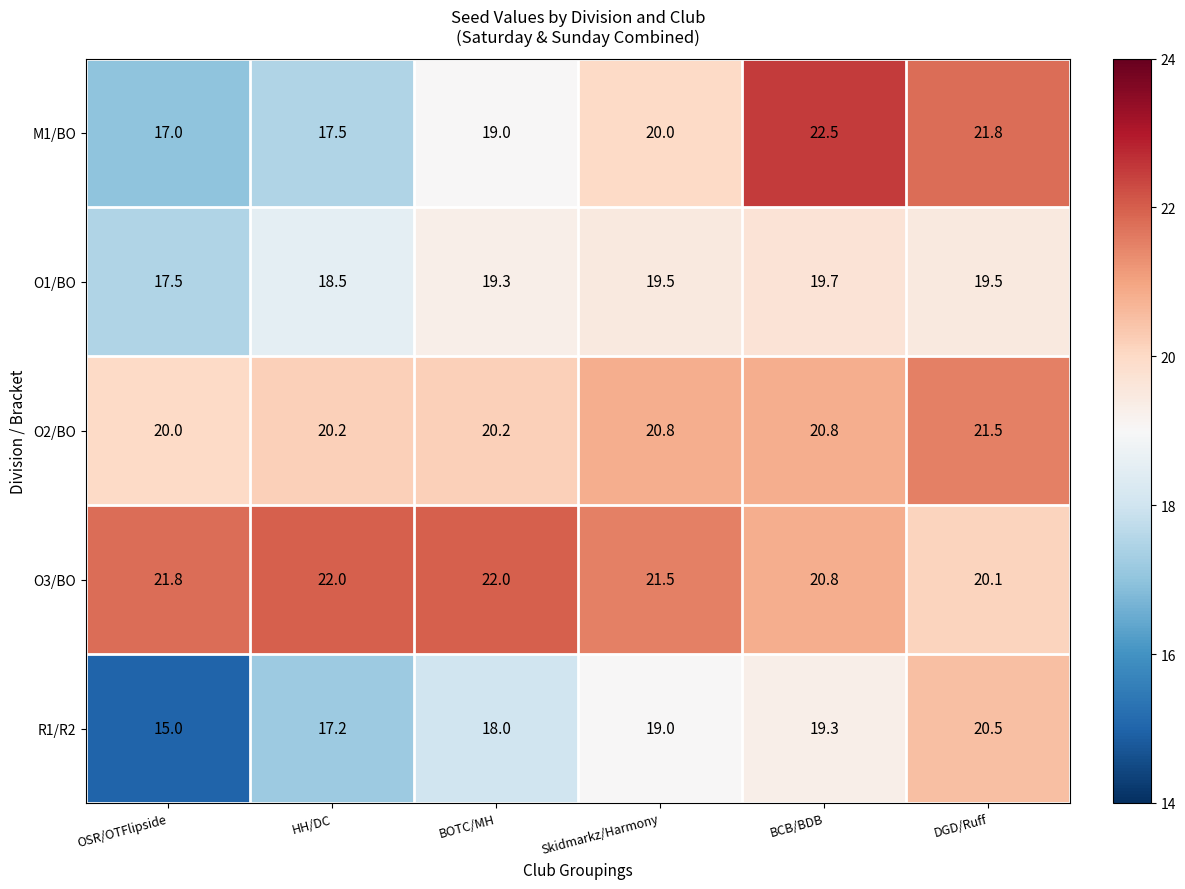

What is the difference between the highest and lowest values at DGD/Ruff?

2.3